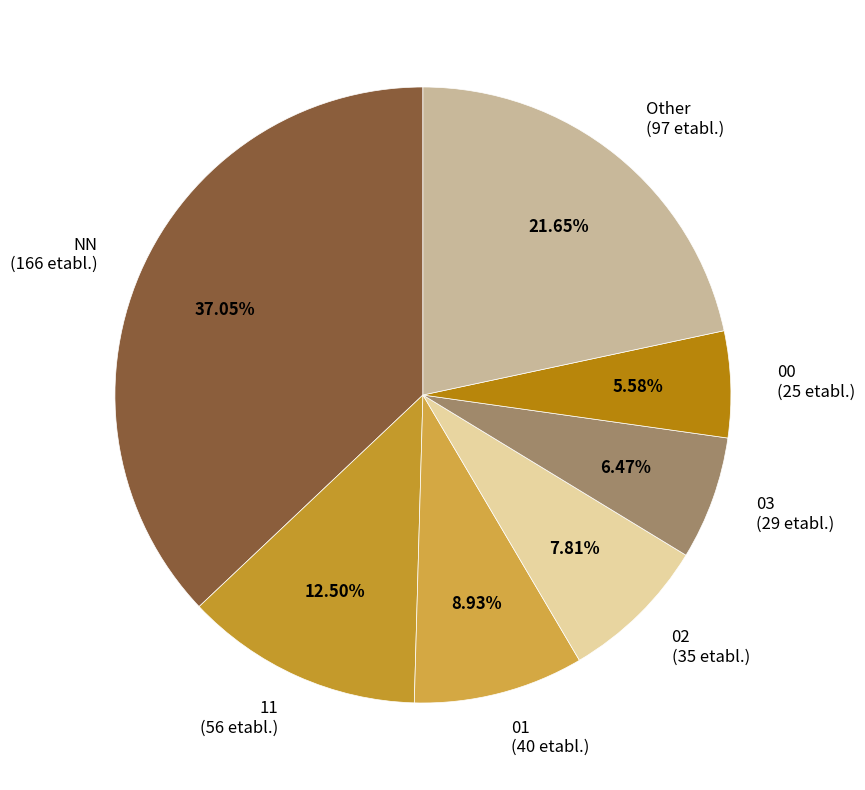

Combined, what portion of the pie is 11 and NN?

49.6%